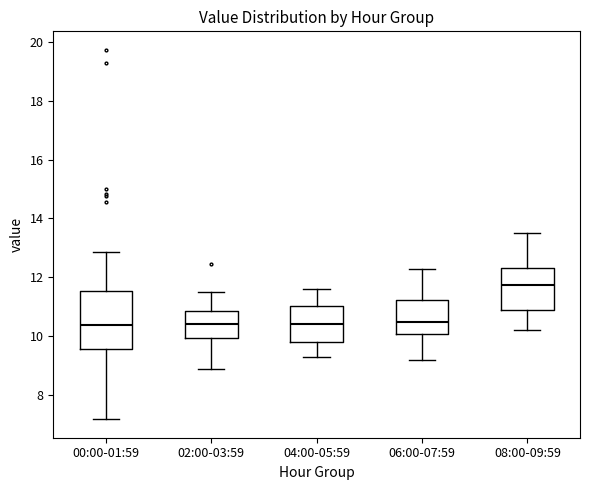

Comparing the boxes themselves (not the whiskers), which one is the tallest?

00:00-01:59